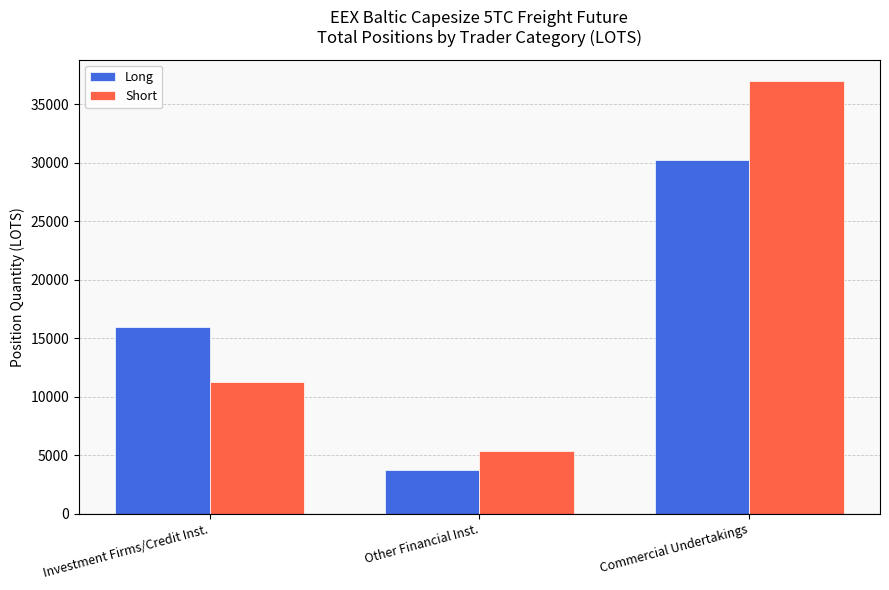

Read the Short value at Other Financial Inst..

5330.0